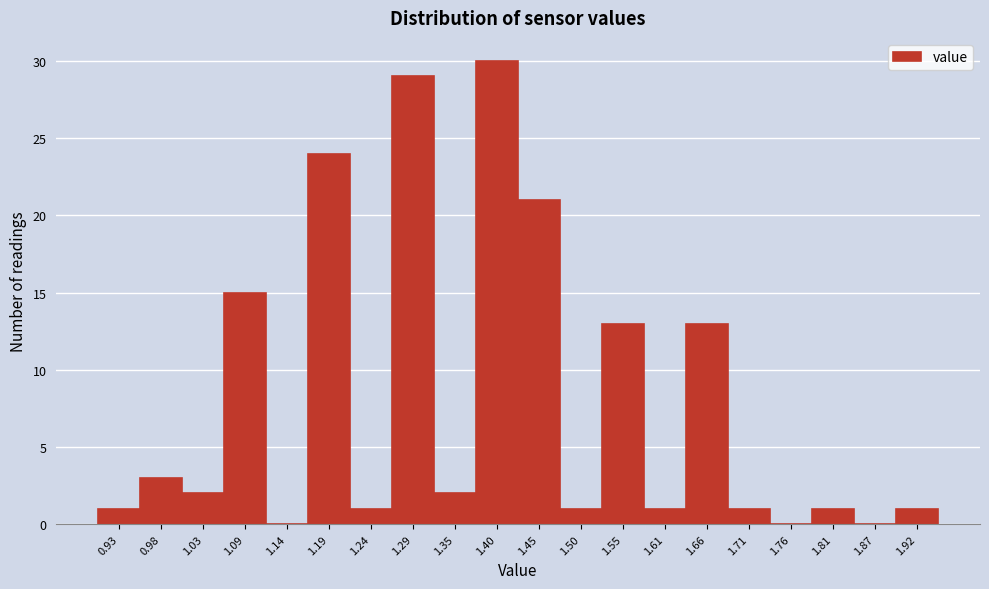

Reading left to right, what are all the values shown in this chart?

0.93=1	0.98=3	1.03=2	1.09=15	1.14=0	1.19=24	1.24=1	1.29=29	1.35=2	1.40=30	1.45=21	1.50=1	1.55=13	1.61=1	1.66=13	1.71=1	1.76=0	1.81=1	1.87=0	1.92=1